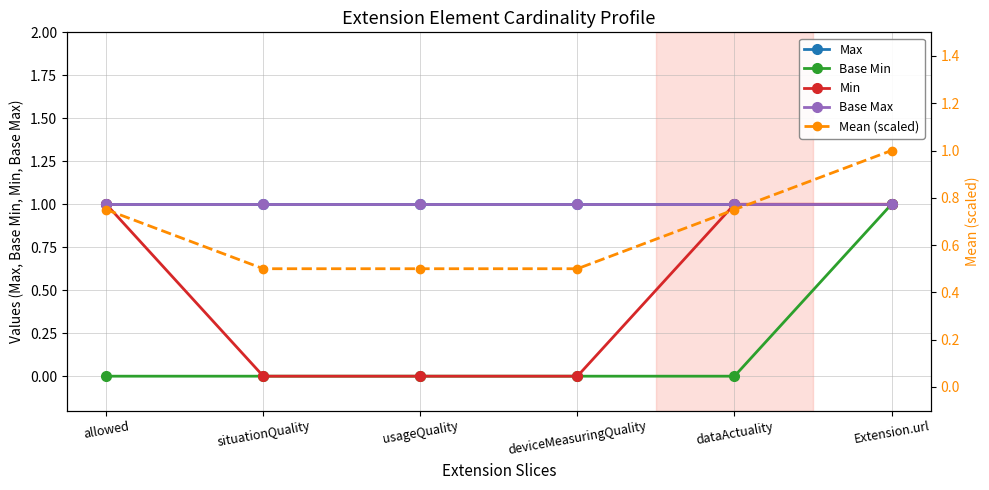

Rank the series at dataActuality from highest to lowest value.

Max, Min, Base Max, Mean (scaled), Base Min